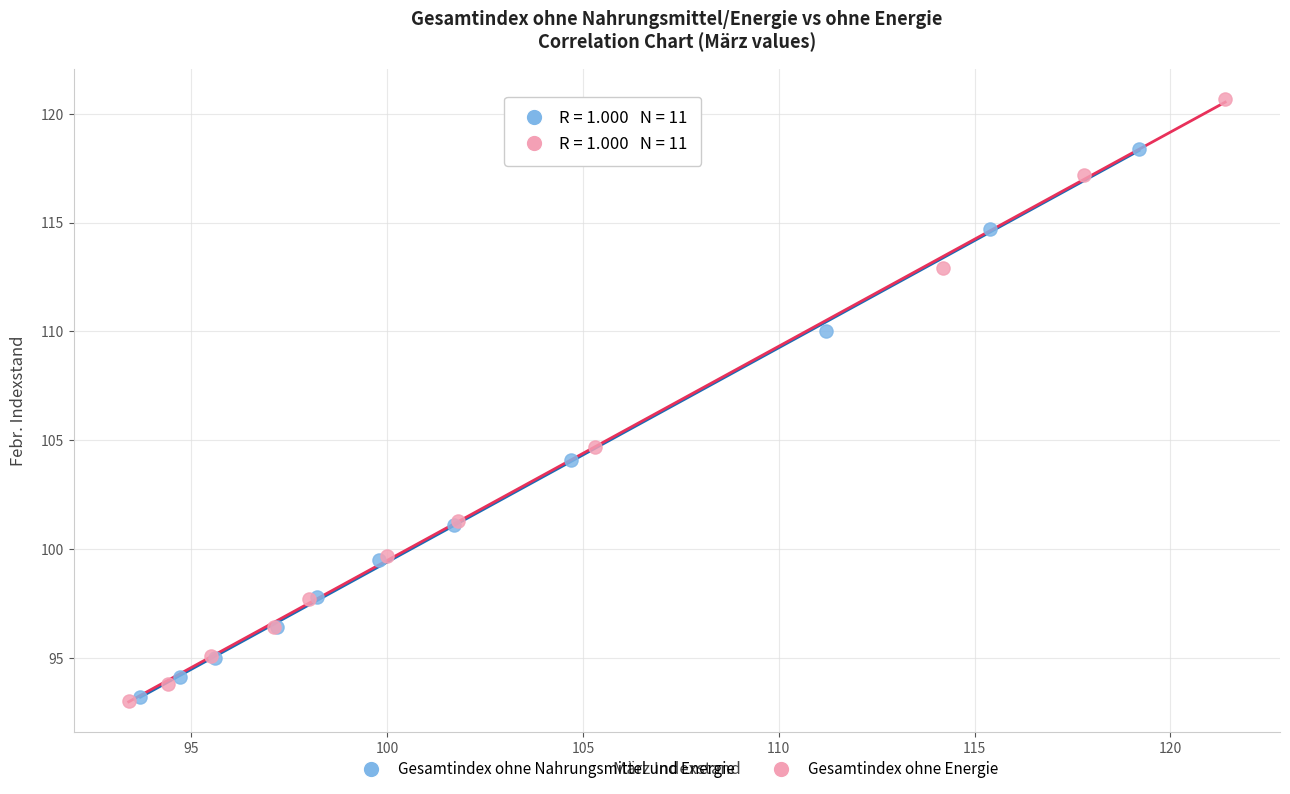

Which series reaches the maximum Y coordinate?

Gesamtindex ohne Energie